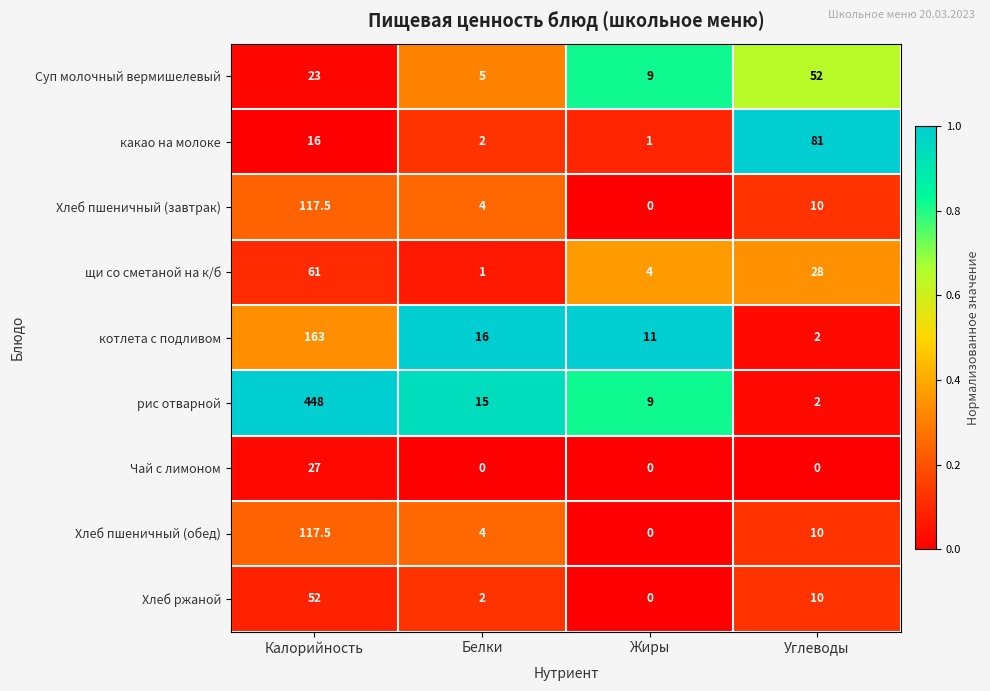

Which category has the highest value in the котлета с подливом series?

Калорийность